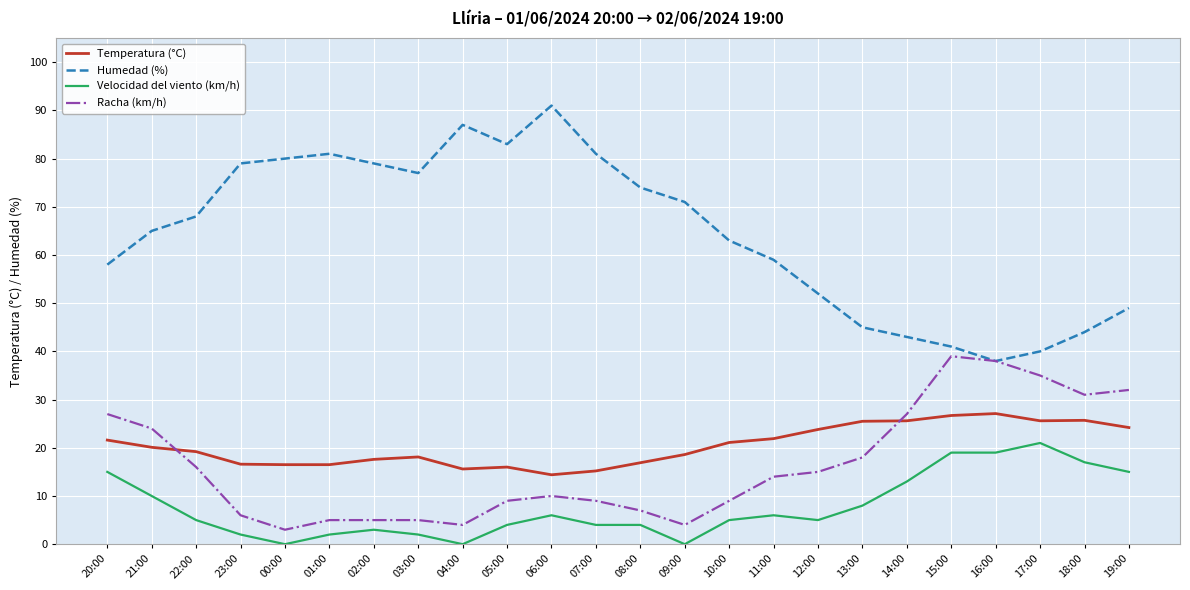

Which label corresponds to the largest value in the chart?

06:00